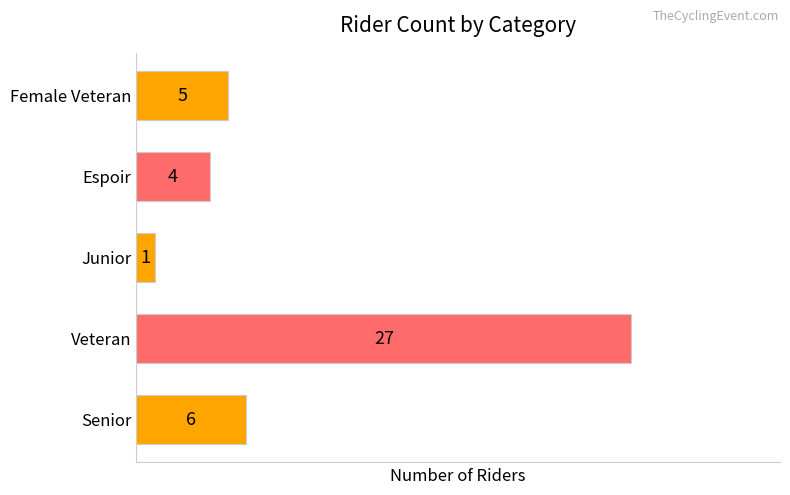

Rank the categories by value from lowest to highest.

Junior, Espoir, Female Veteran, Senior, Veteran